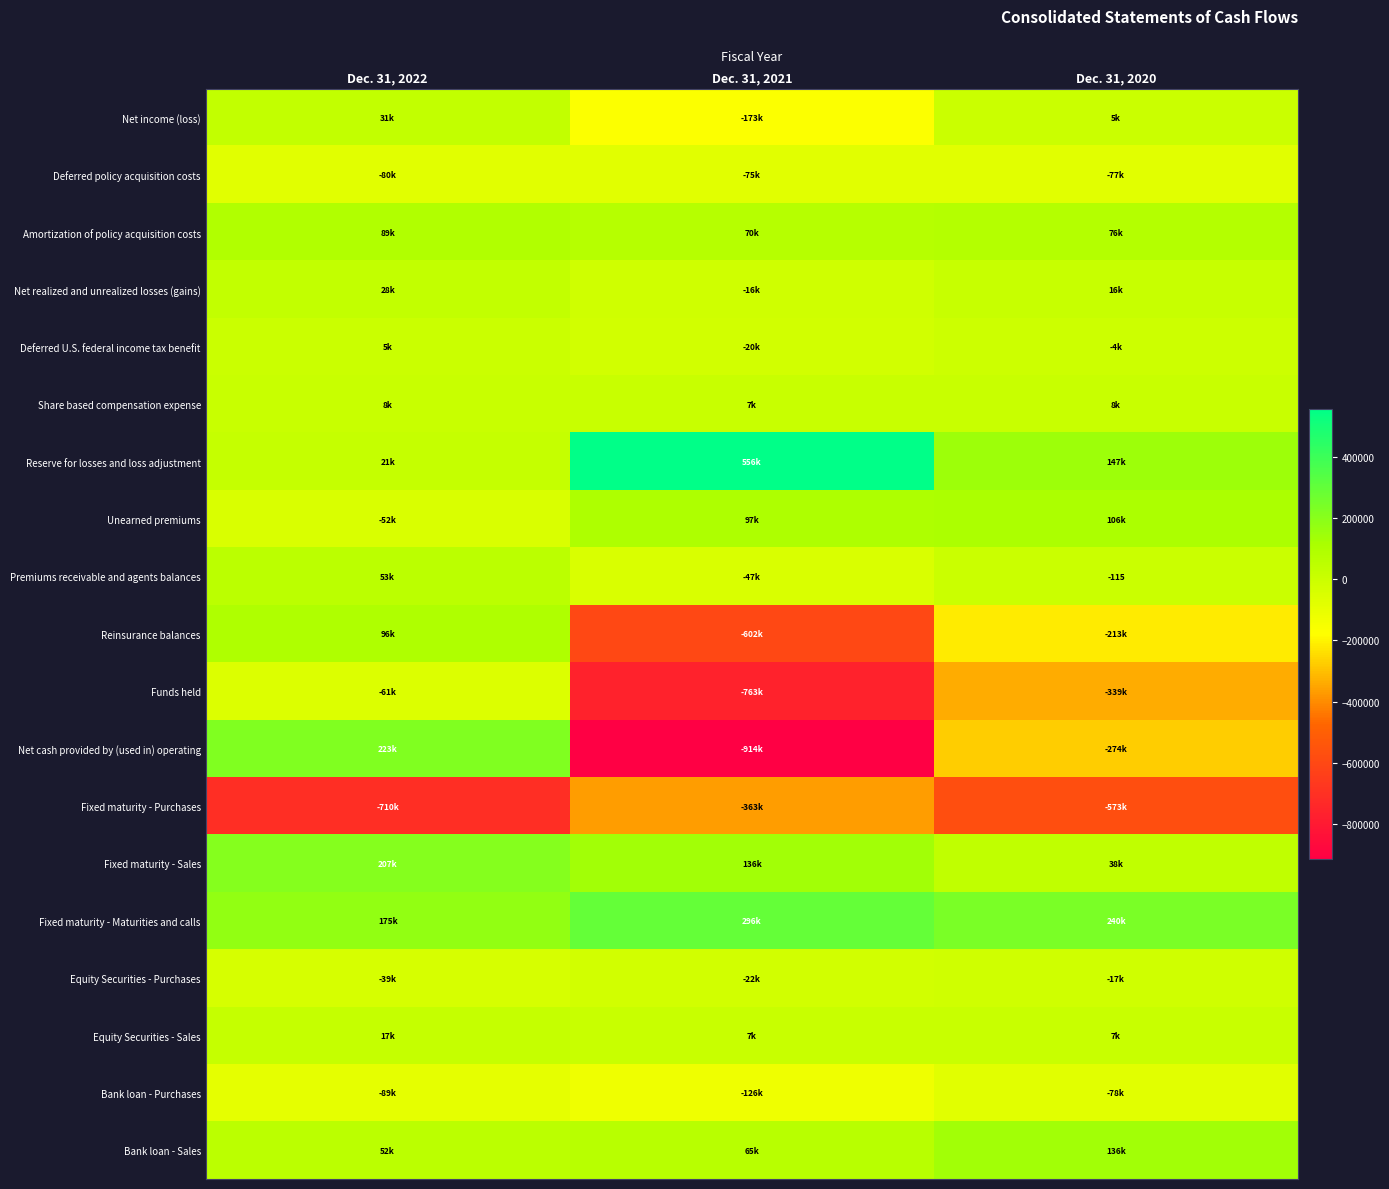

Where does the Net realized and unrealized losses (gains) series first go above 16030?

Dec. 31, 2022